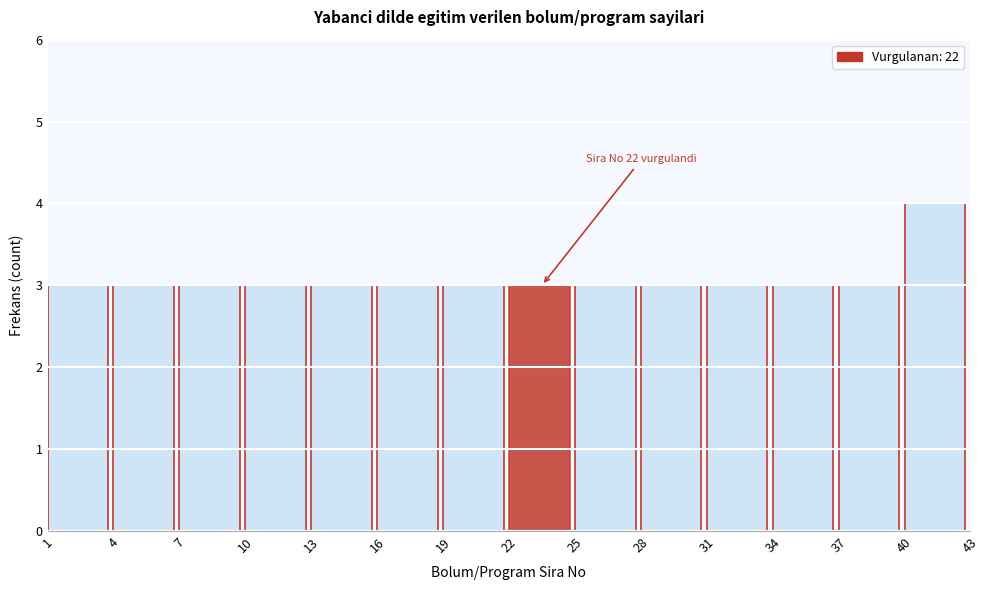

Over which range of the x-axis is the bar tallest?

40 to 43